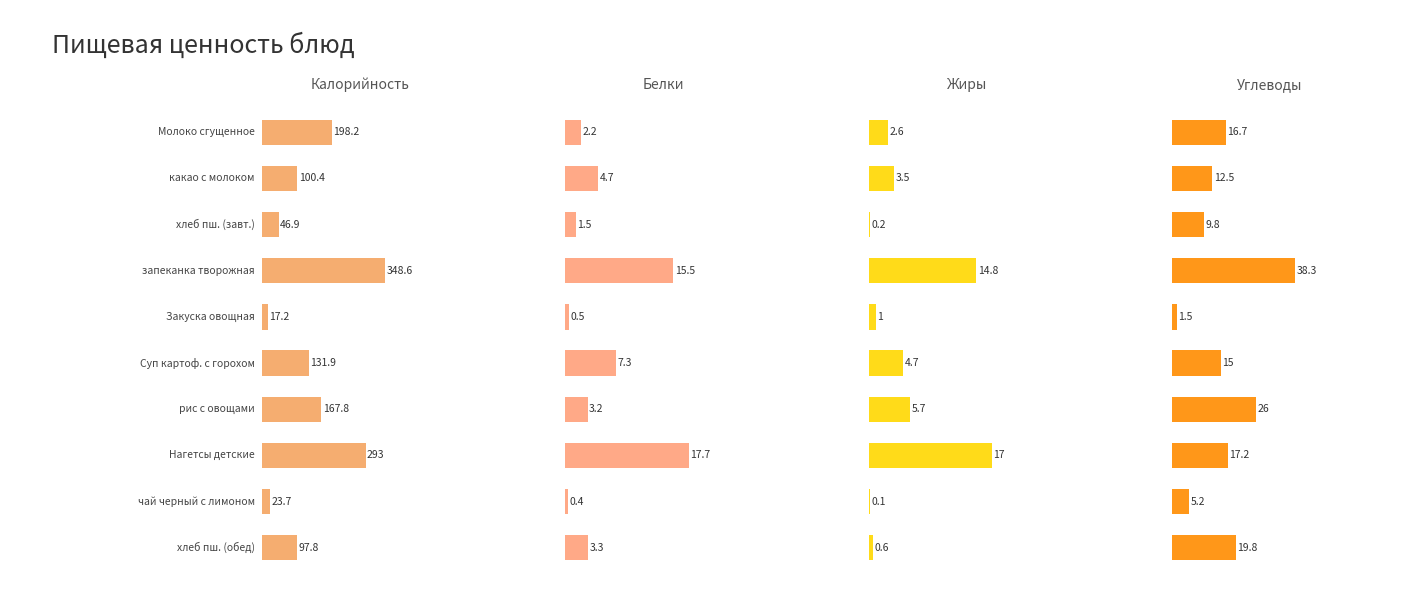

At which label does Жиры first exceed 3?

какао с молоком